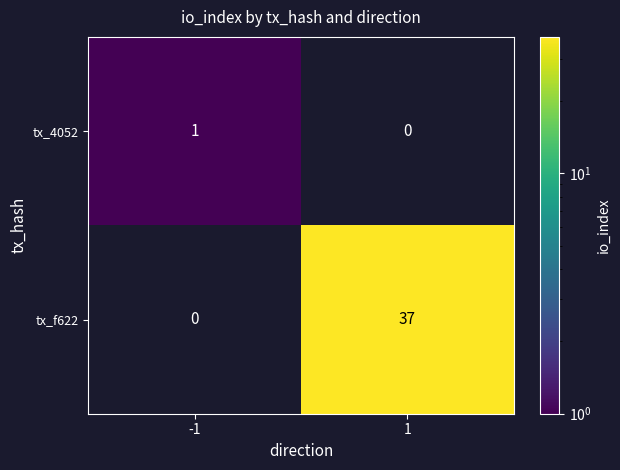

How many series are shown in this chart?

2